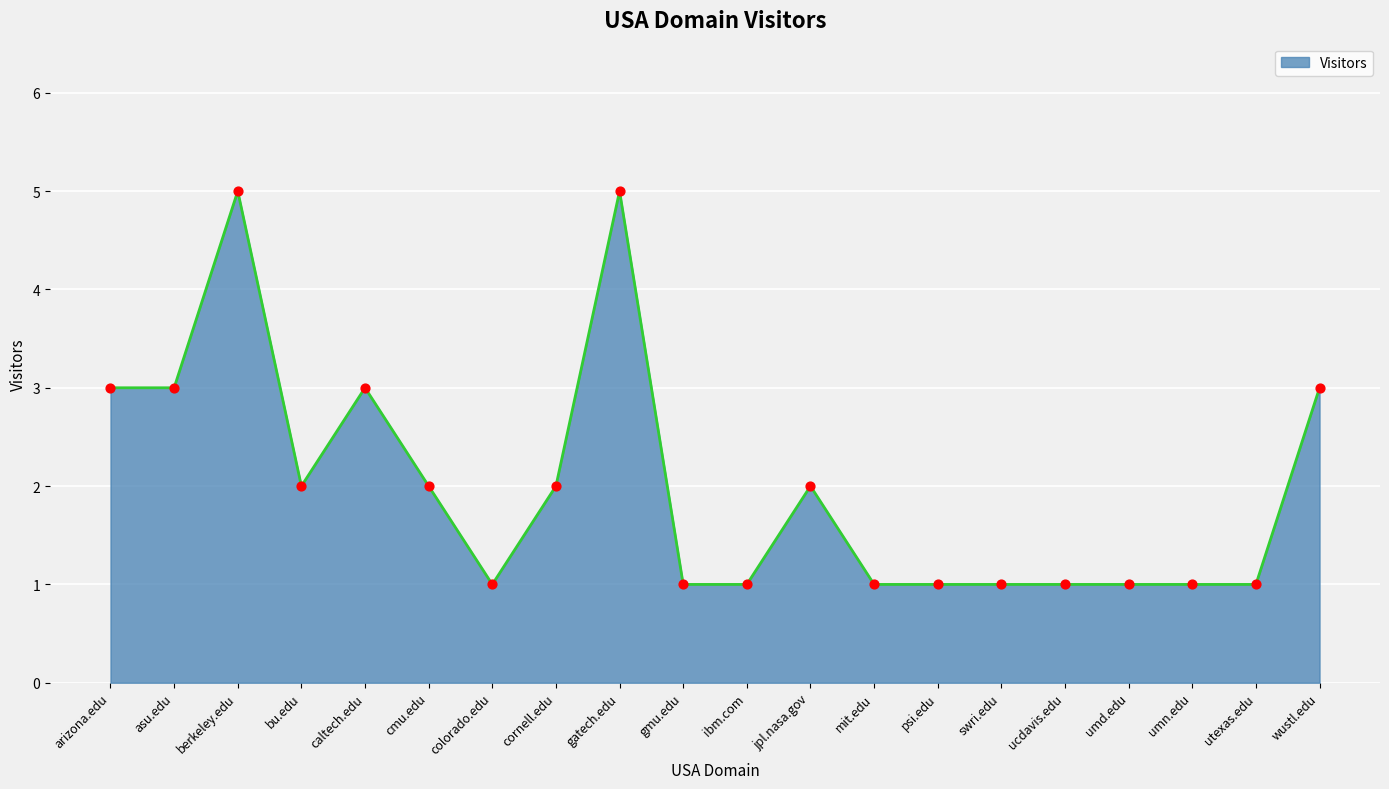

What is the ratio of the value at caltech.edu to the value at gatech.edu?

0.6